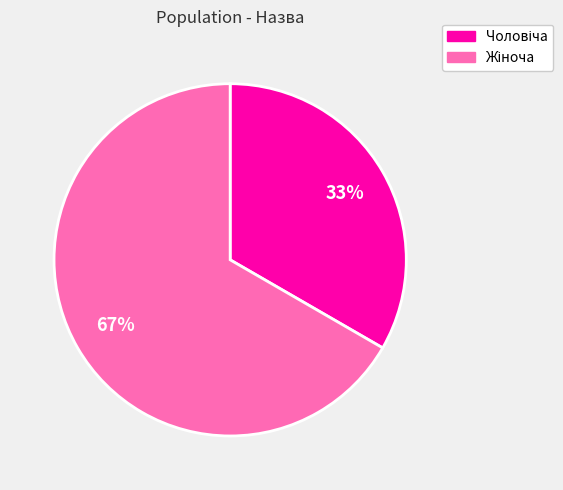

Does any single category account for the majority?

Yes